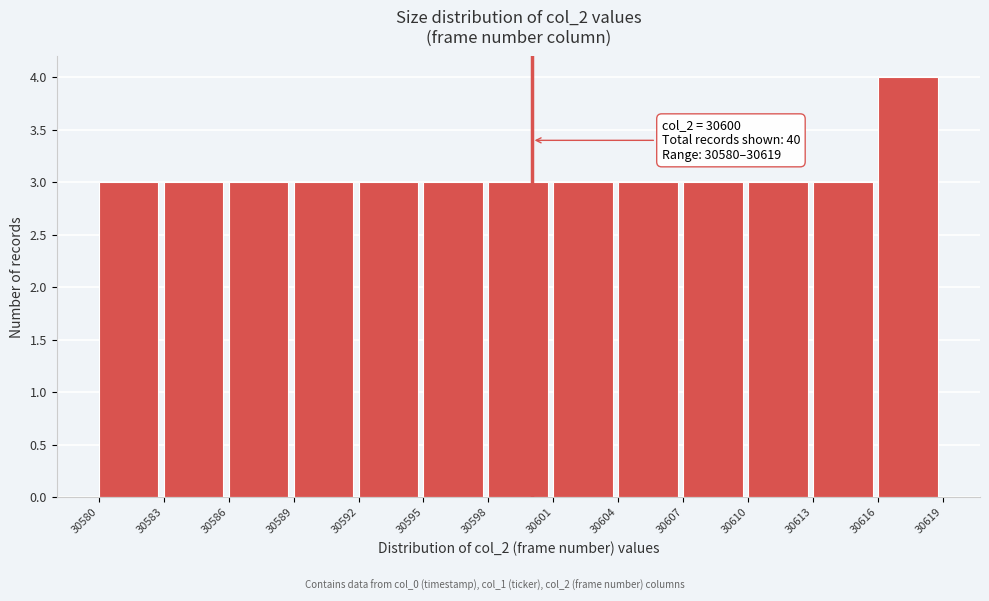

Over which range of the x-axis is the bar tallest?

30616 to 30619